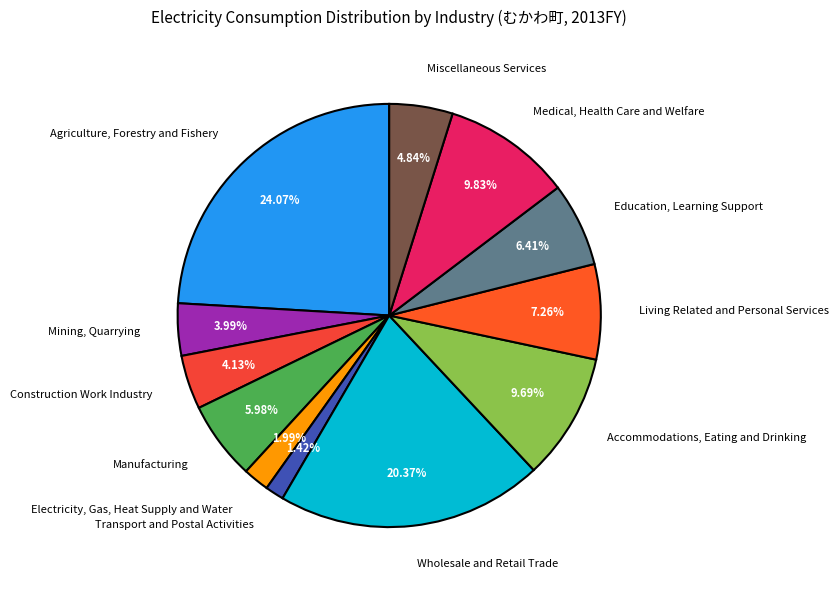

Which has a higher value, Medical, Health Care and Welfare or Manufacturing?

Medical, Health Care and Welfare